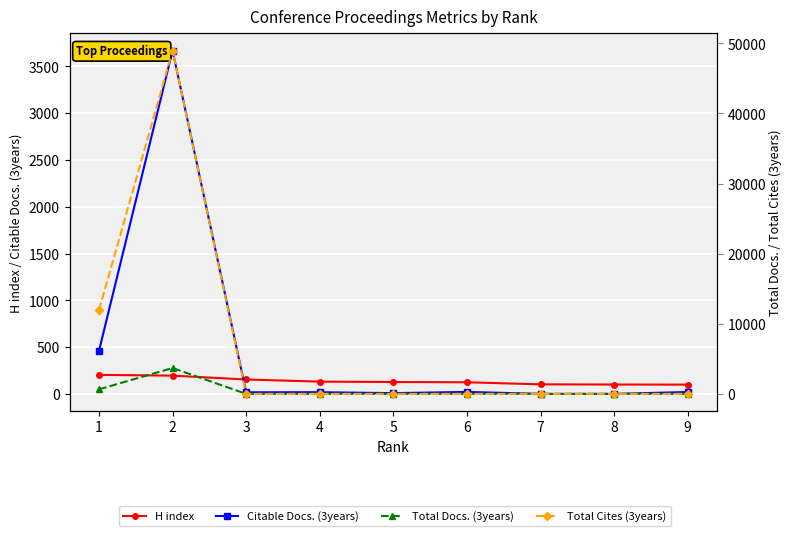

List the series in order of their peak value, lowest first.

H index, Citable Docs. (3years), Total Docs. (3years), Total Cites (3years)